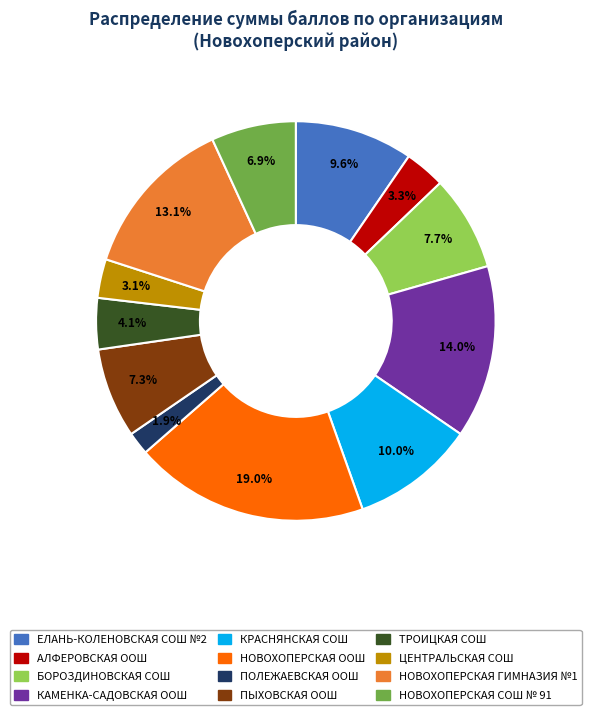

Combined, what portion of the pie is ПЫХОВСКАЯ ООШ and КАМЕНКА-САДОВСКАЯ ООШ?

21.3%